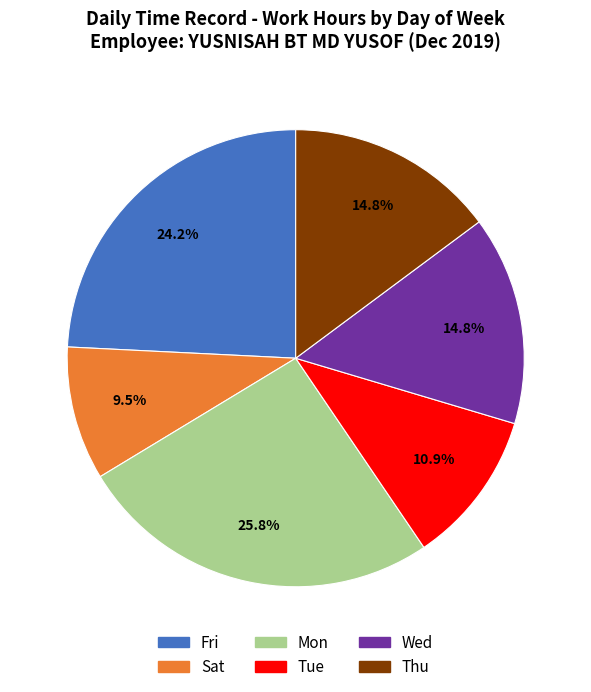

How many segments does this pie chart have?

6